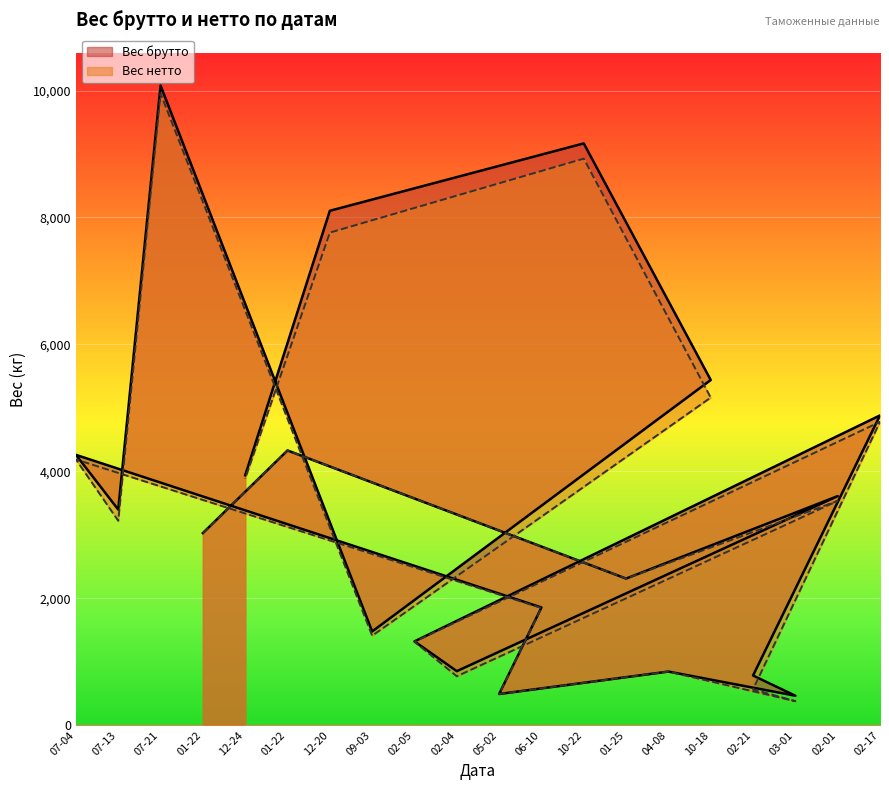

Reading left to right, what are all the values shown in this chart?

Вес брутто: 4259.6	3397.0	10080.0	3027.4	3937.6	4329.0	8105.6	1477.0	1320.5	851.0	491.4	1855.1	9167.4	2310.0	844.9	5439.6	782.4	464.2	3609.5	4881.3
Вес нетто: 4187.6	3221.0	9954.0	3027.4	3887.0	4329.0	7761.5	1410.0	1315.0	770.6	491.4	1846.2	8927.4	2310.0	844.9	5162.1	565.7	378.0	3533.9	4779.7